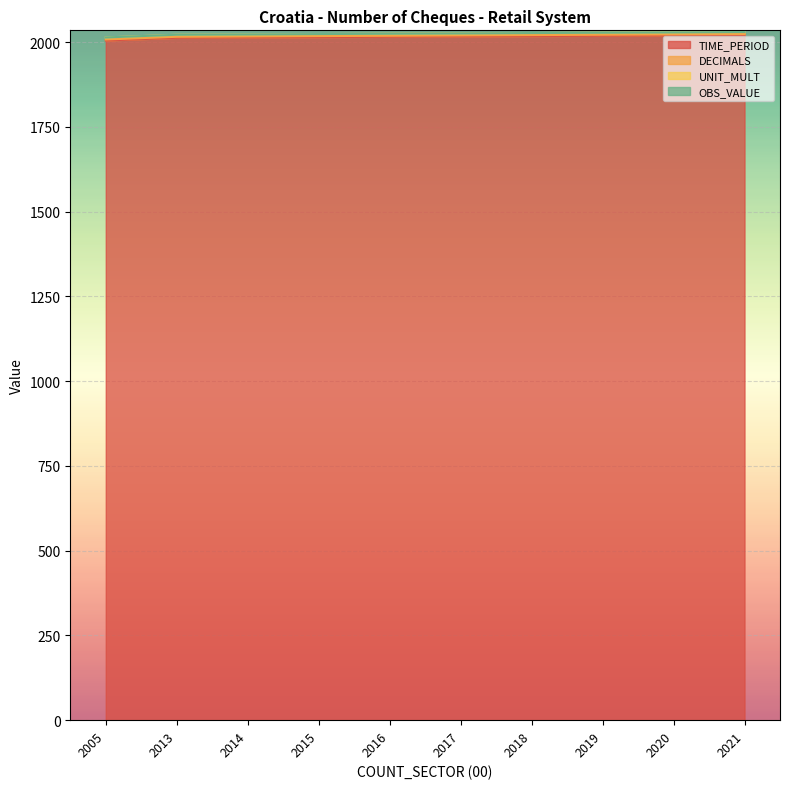

What is the sum of the DECIMALS values at 2013 and 2020?

6